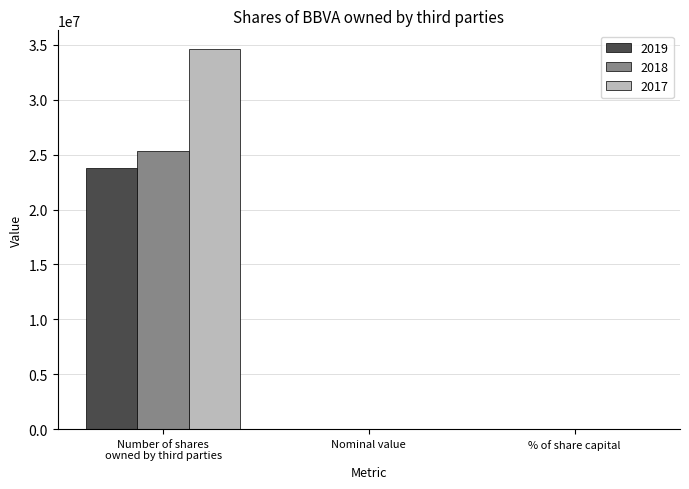

What is the maximum value shown in the chart?

34597310.0